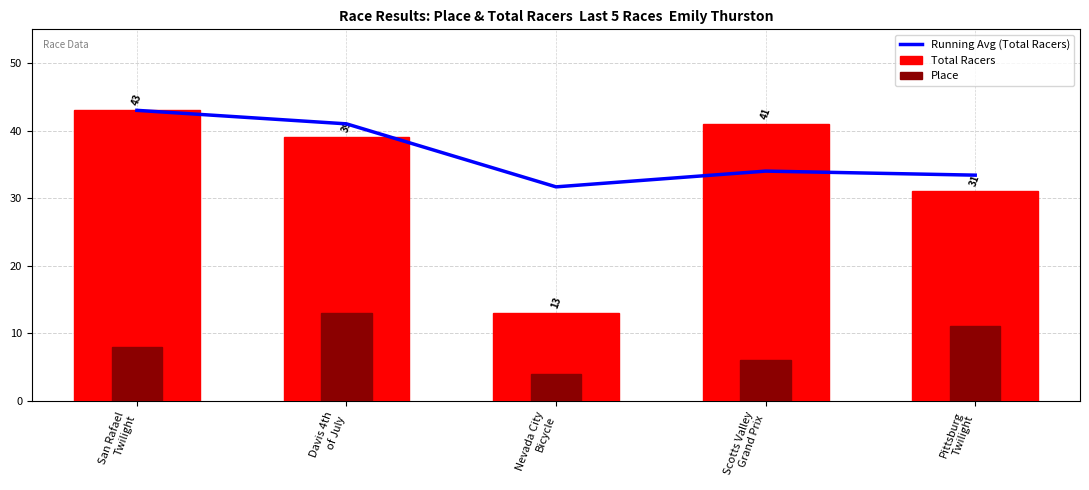

What is the label of the 3rd bar from the right?

Nevada City
Bicycle